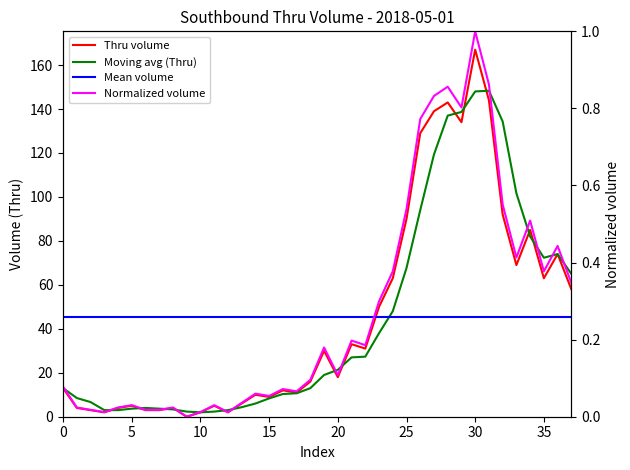

How many data points does each series have?

38